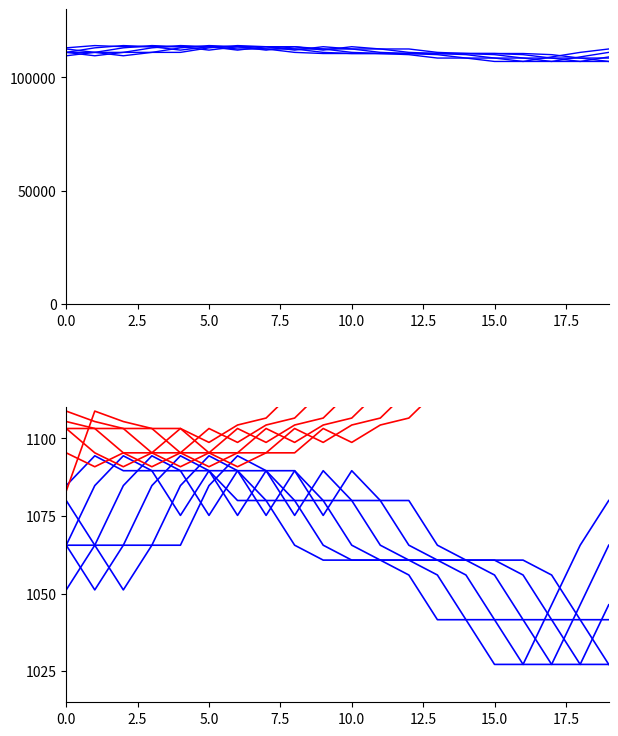

What is the label of the 12th point from the right?

8